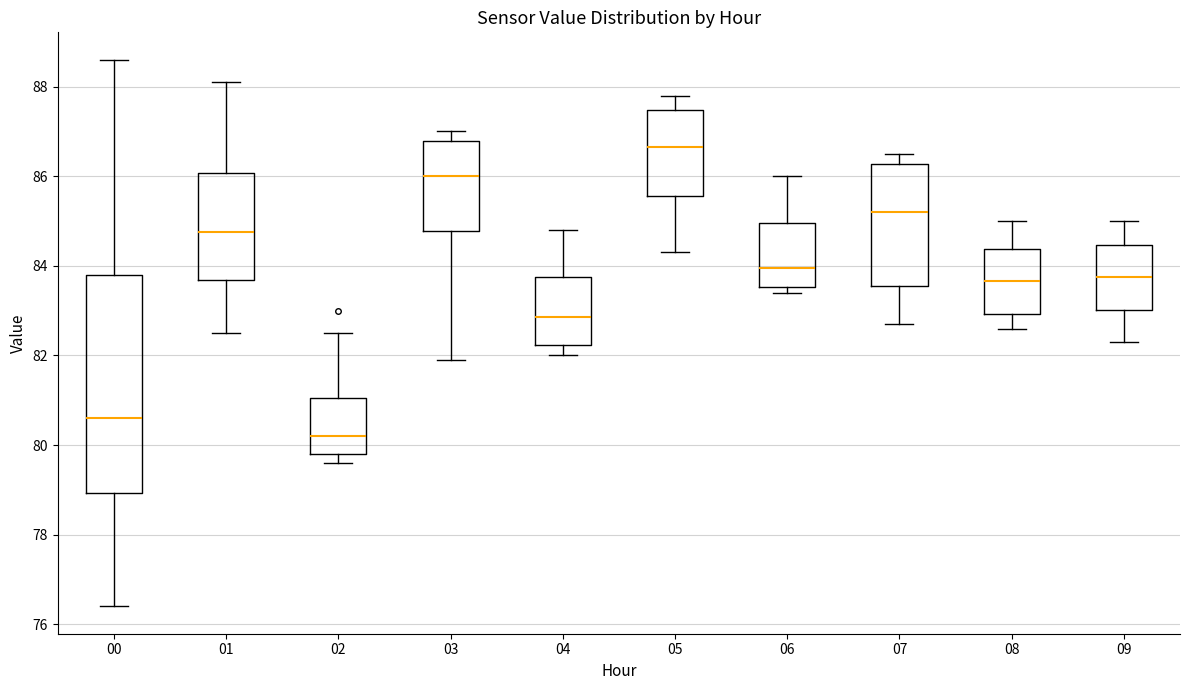

Reading left to right, read every box against the y-axis: the position of its median line, the range the box covers, and the ends of its whiskers. The values are not printed on the chart, so give them approximately, as read against the axis.

00: median 80.6, box 79.0 to 83.8, whiskers 76.4 to 88.6
01: median 84.8, box 83.6 to 86.0, whiskers 82.6 to 88.2
02: median 80.2, box 79.8 to 81.0, whiskers 79.6 to 82.6
03: median 86.0, box 84.8 to 86.8, whiskers 82.0 to 87.0
04: median 82.8, box 82.2 to 83.8, whiskers 82.0 to 84.8
05: median 86.6, box 85.6 to 87.4, whiskers 84.4 to 87.8
06: median 84.0, box 83.6 to 85.0, whiskers 83.4 to 86.0
07: median 85.2, box 83.6 to 86.2, whiskers 82.8 to 86.6
08: median 83.6, box 83.0 to 84.4, whiskers 82.6 to 85.0
09: median 83.8, box 83.0 to 84.4, whiskers 82.4 to 85.0